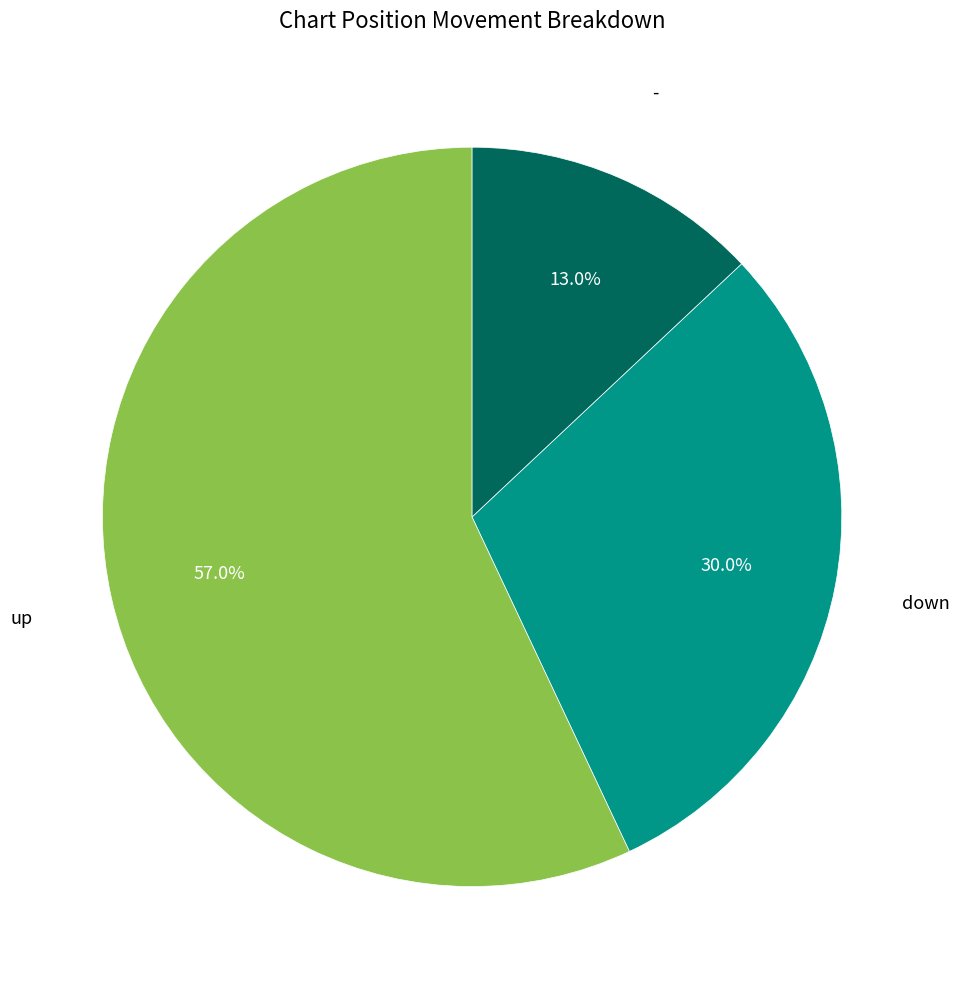

Does any single category account for the majority?

Yes